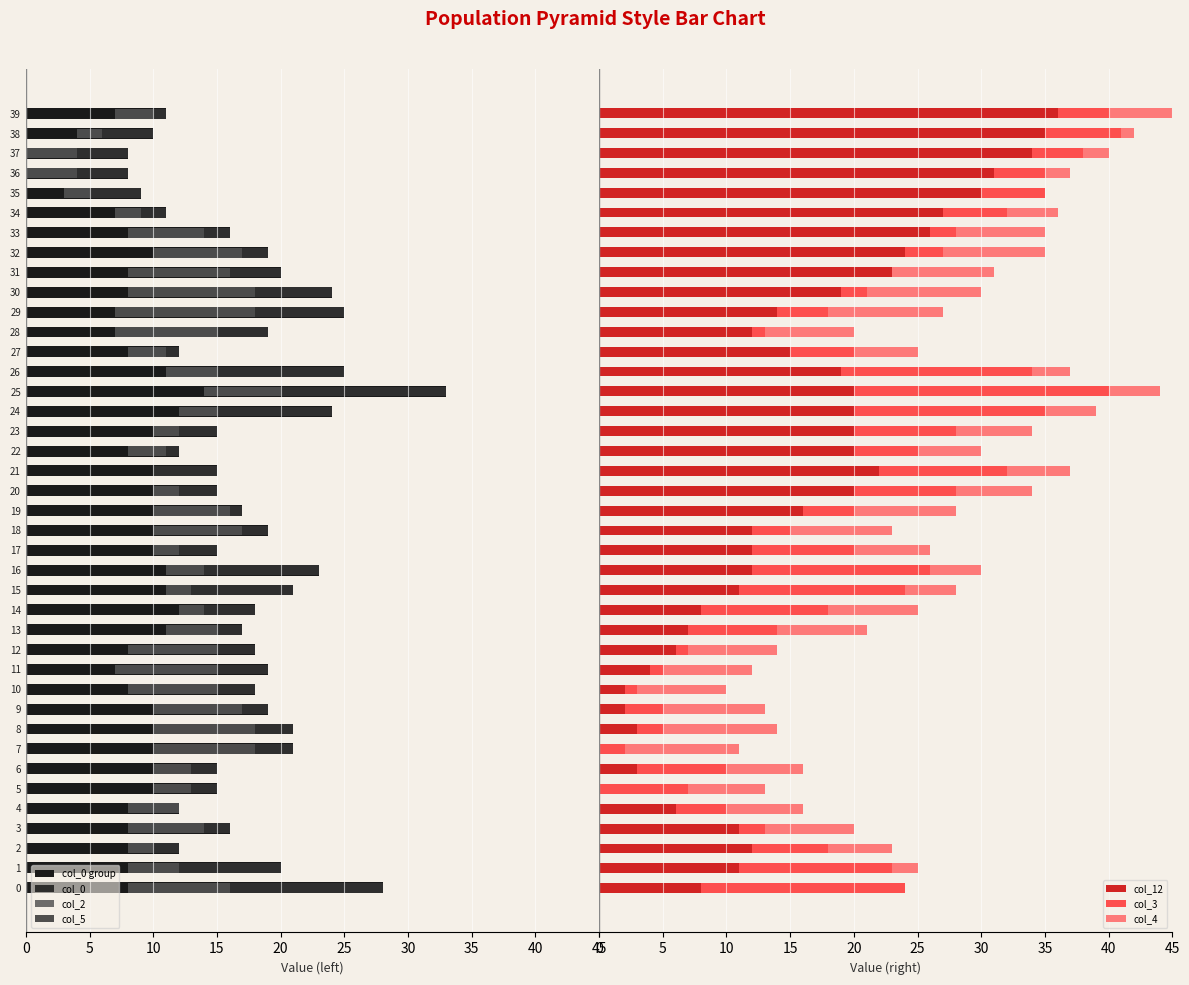

True or false: col_5 has a value of 9 at 4.

False